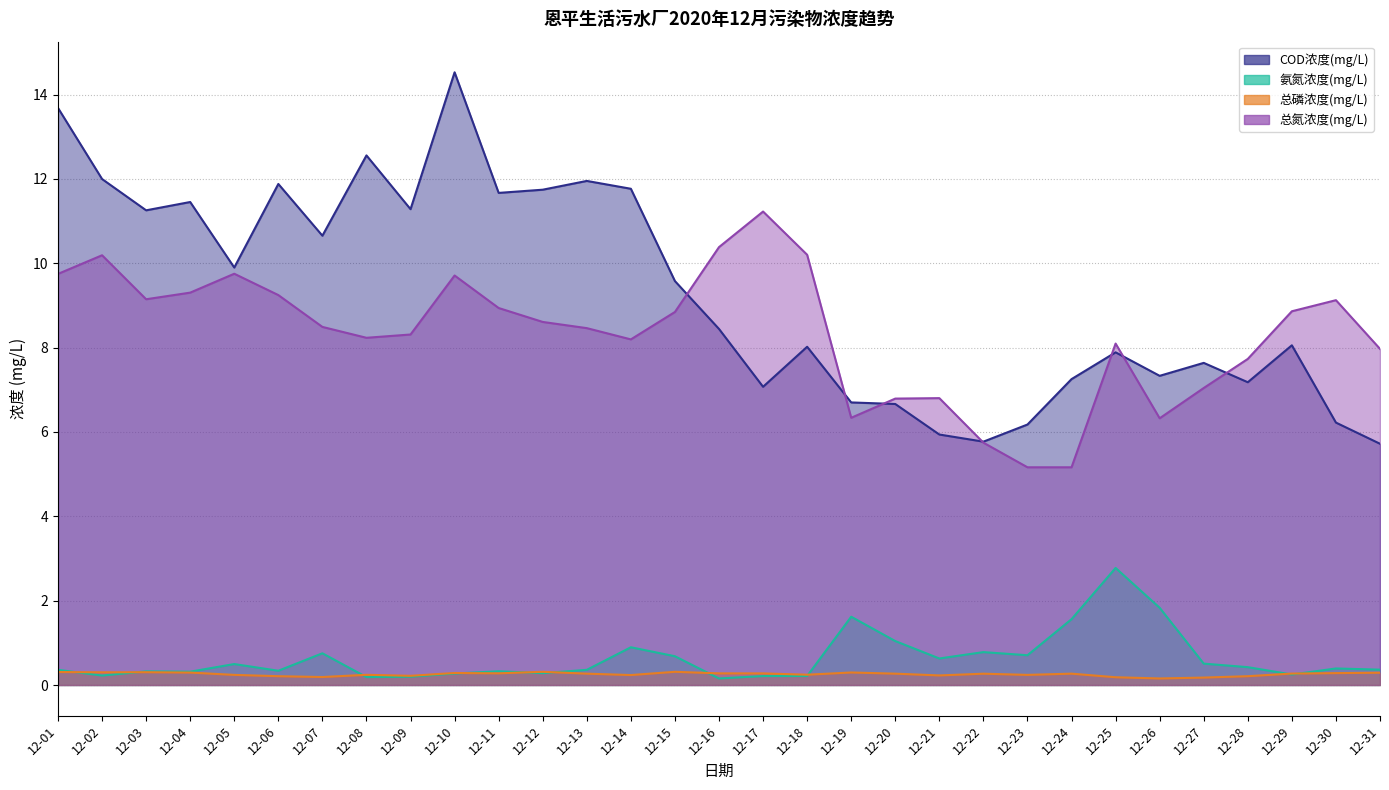

What is the value of the 总磷浓度(mg/L) point at the 1st from the left?

0.3